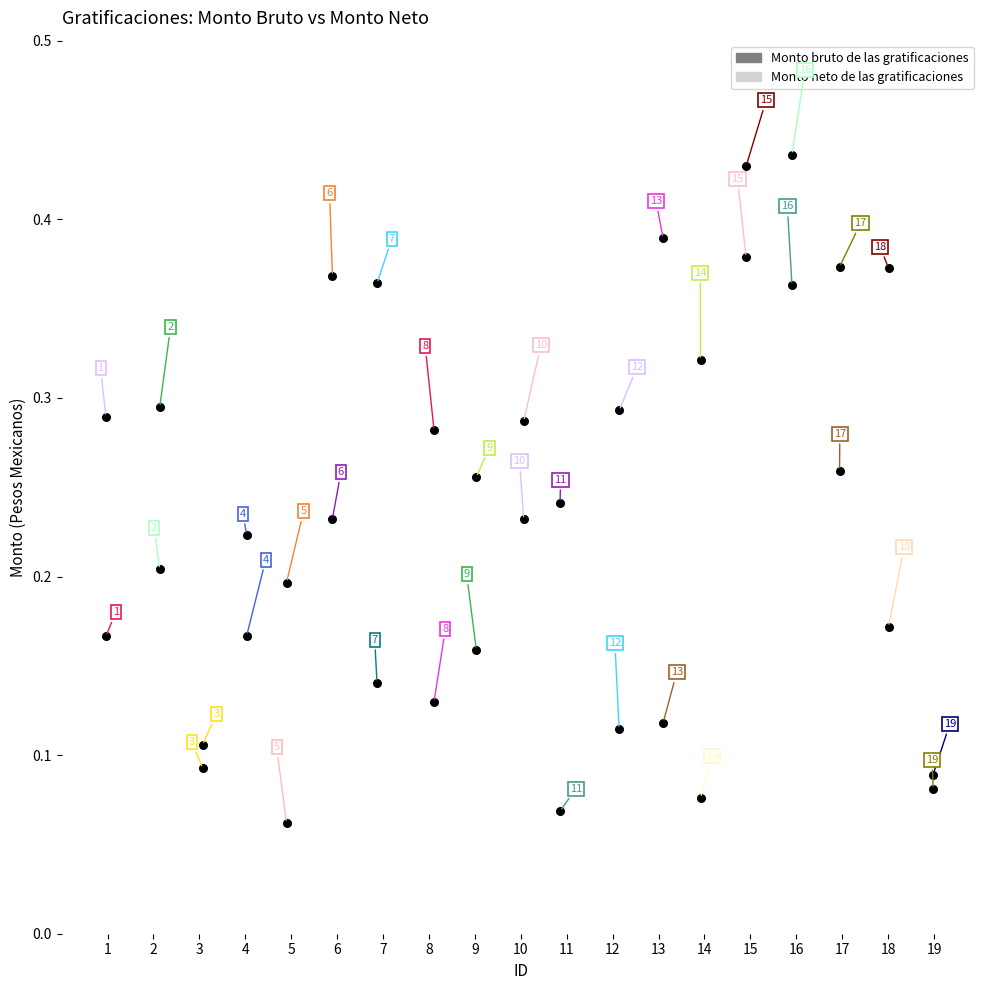

How many data points are displayed?

38